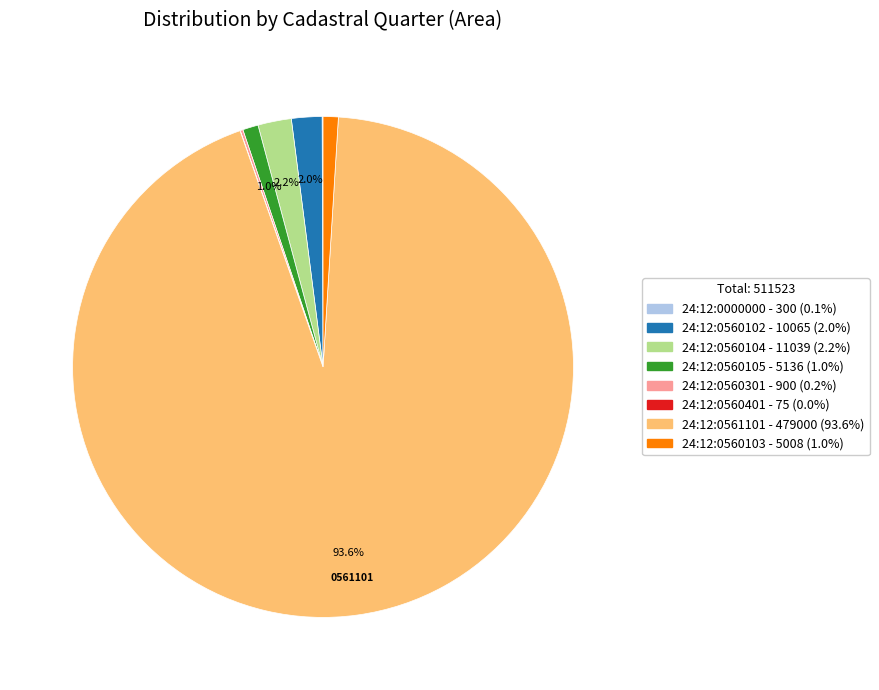

Does 24:12:0560104 represent more than half of the total?

No